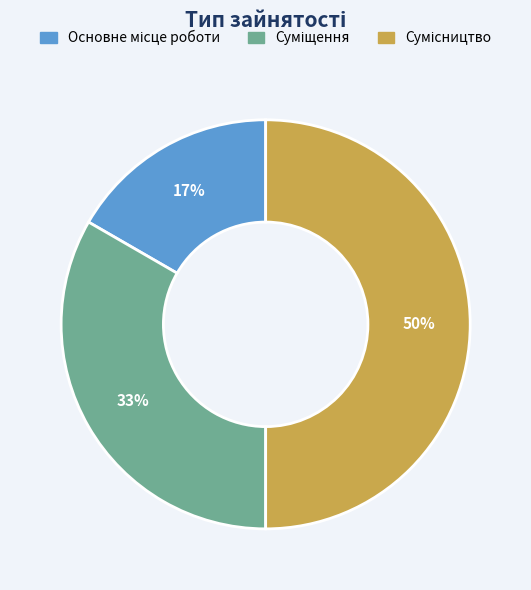

To the nearest percent, what is the average slice percentage?

33%